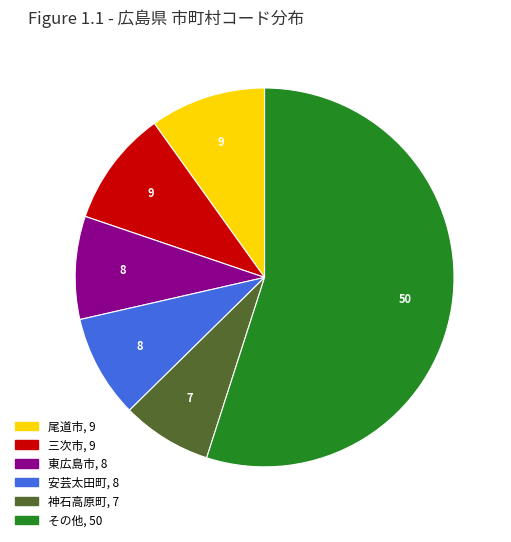

Is there any slice that represents more than half of the pie?

Yes